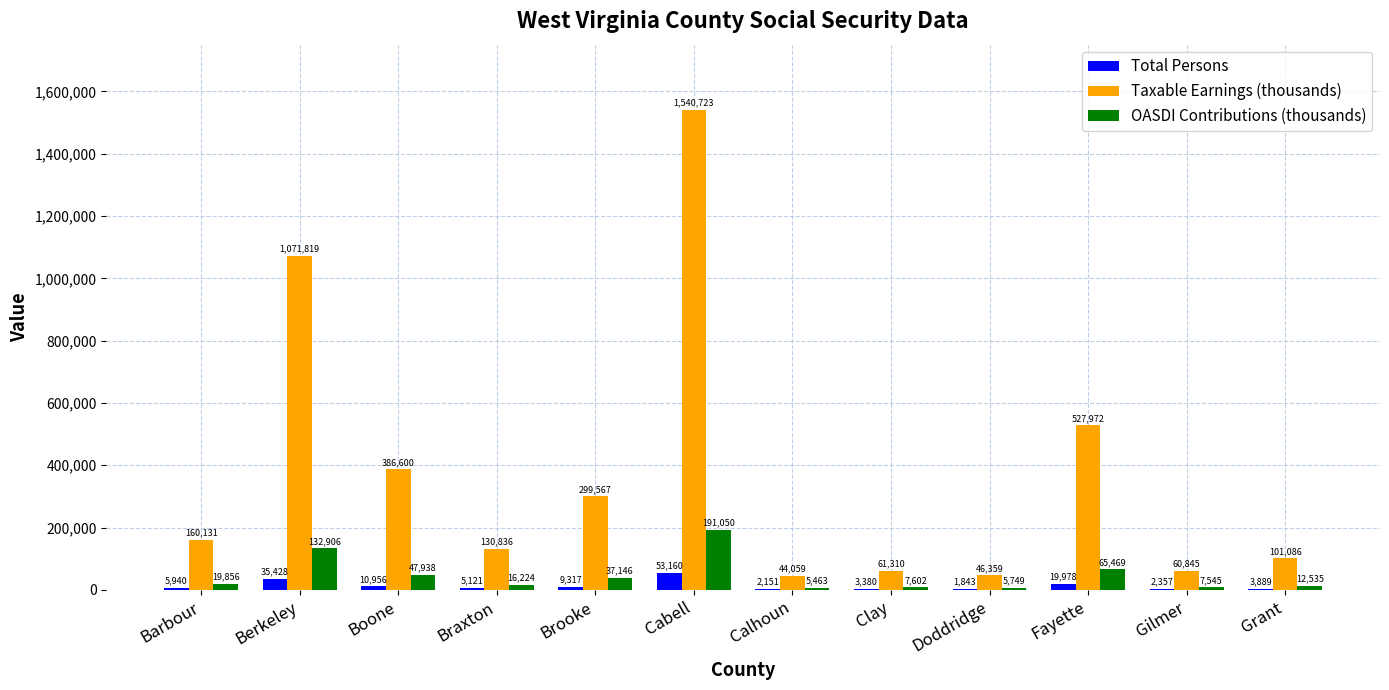

At which label is Total Persons closest to 27501?

Fayette